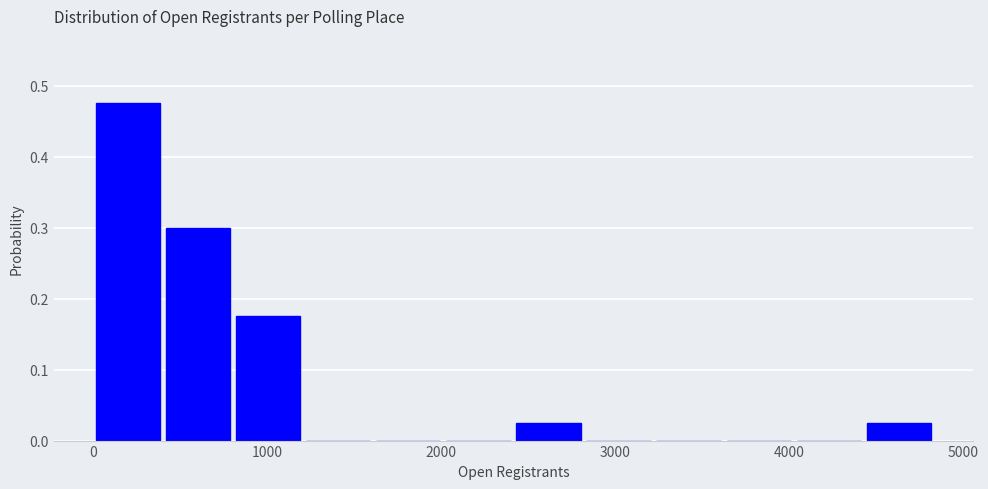

What is the height of the bar covering 400 to 800 on the x-axis? Neither the bar edges nor the heights are printed on the chart, so give them approximately, as read against the axes.

0.30